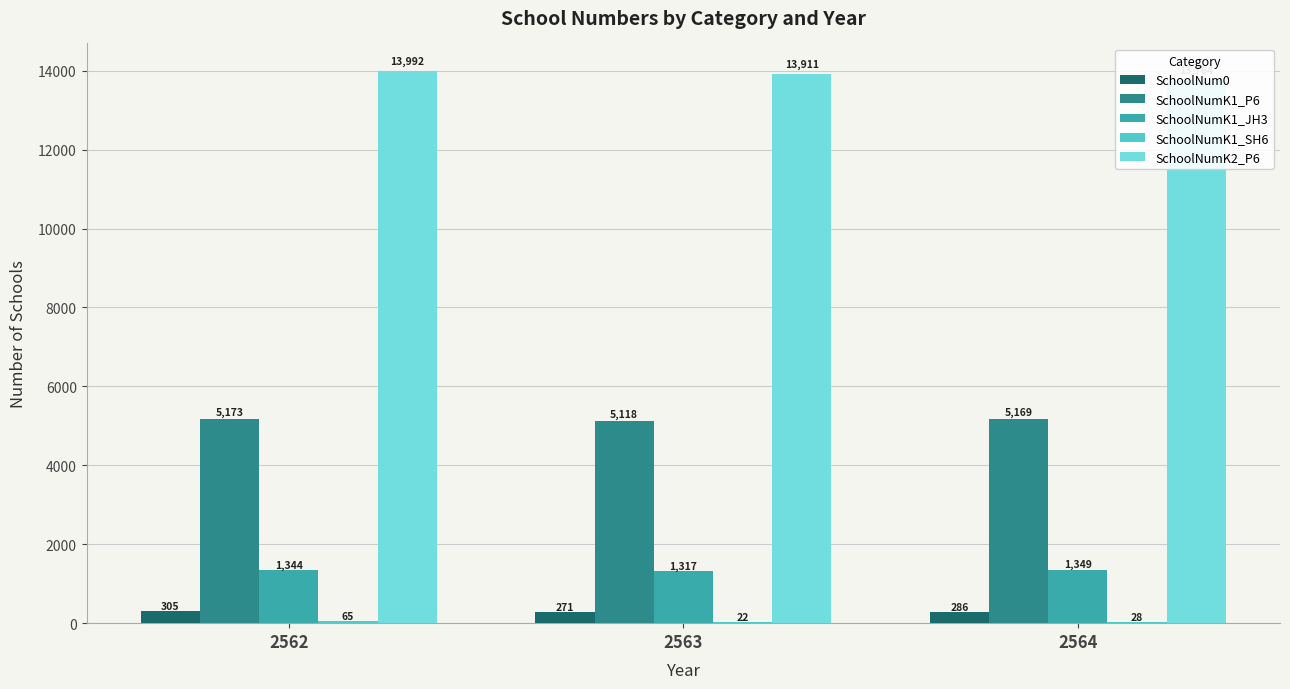

Is the value of SchoolNumK1_JH3 at 2563 greater than the value of SchoolNumK1_SH6 at 2564?

Yes